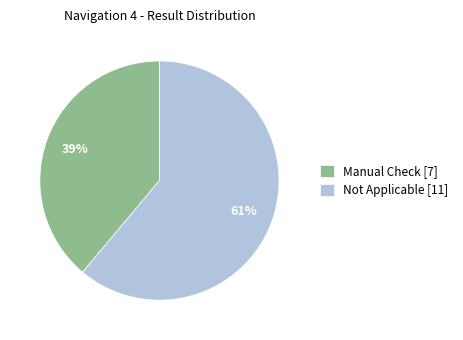

How many slices are in this pie chart?

2